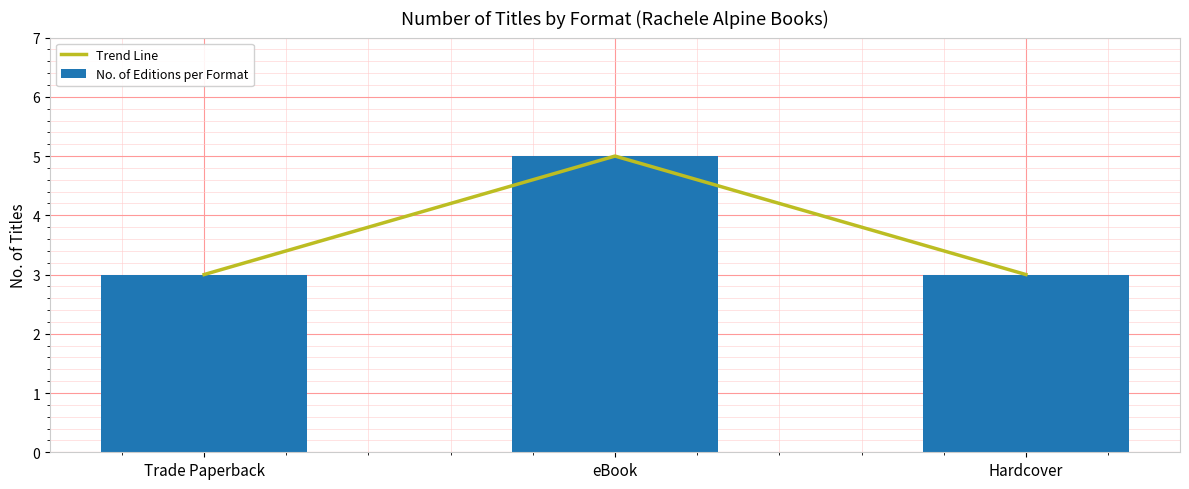

True or false: No. of Editions per Format has a value of 5 at eBook.

True